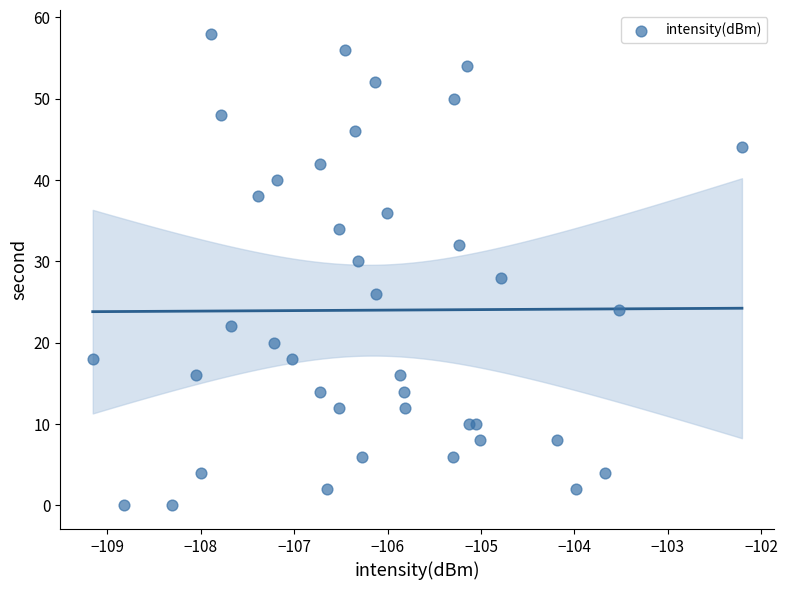

What is the range of Y values (max minus min)?

58